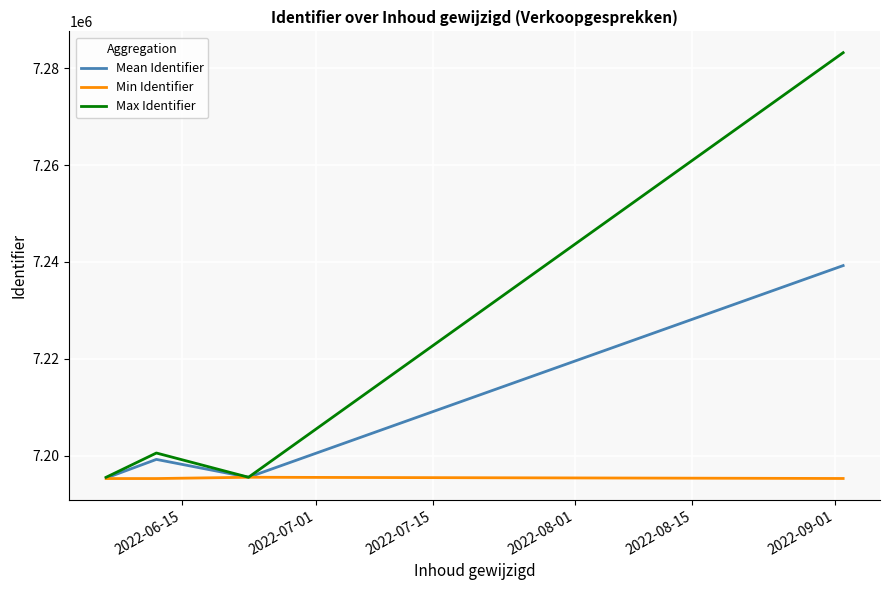

Which series has the largest range (max minus min)?

Max Identifier